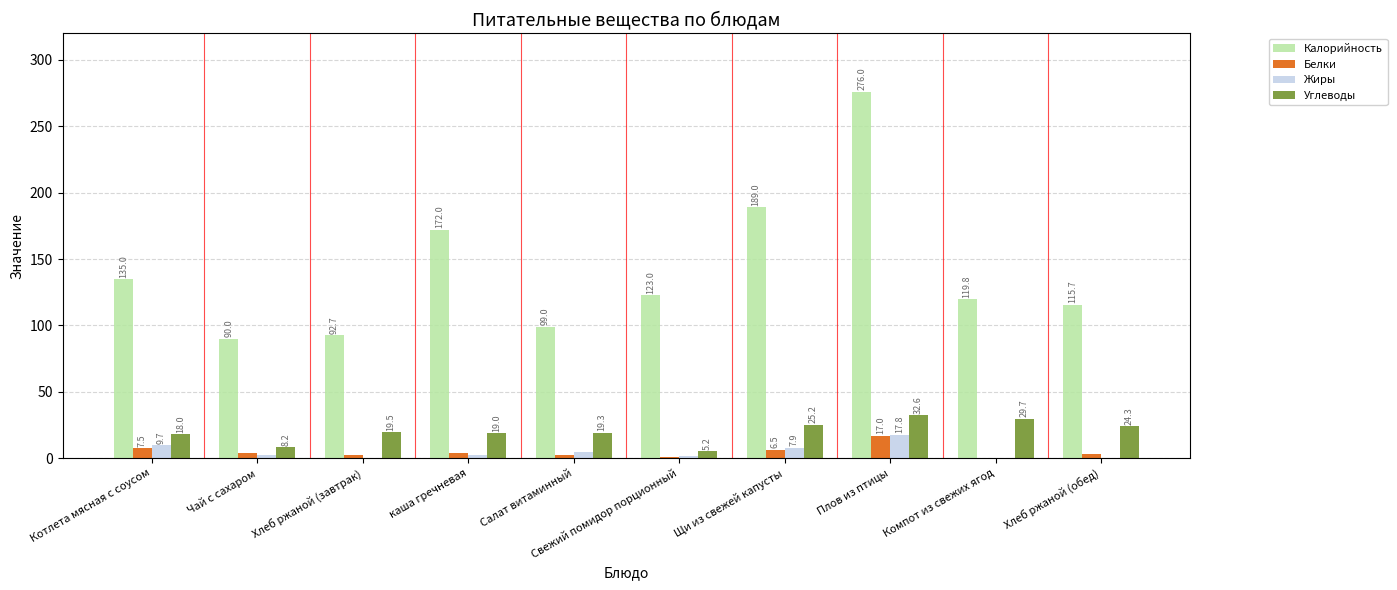

Read the Углеводы value at каша гречневая.

19.0